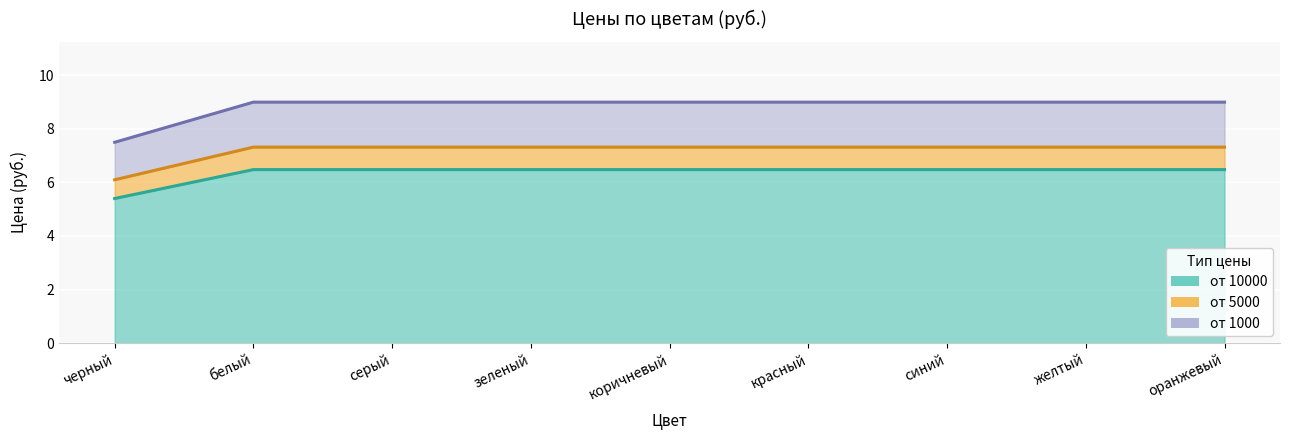

What is the lowest value of the от 1000 series?

7.5